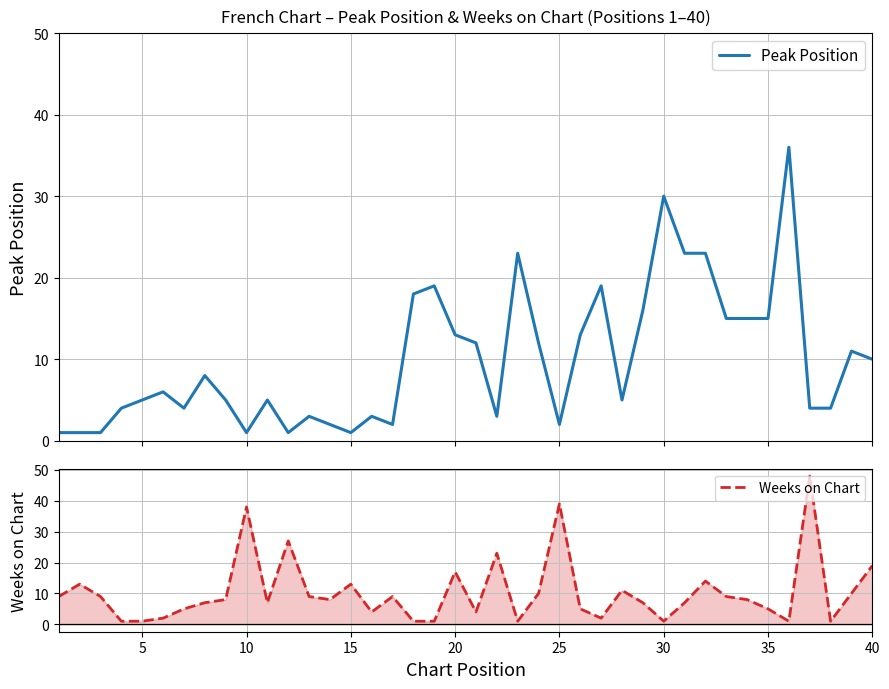

What is the average value of the Peak Position series?

10